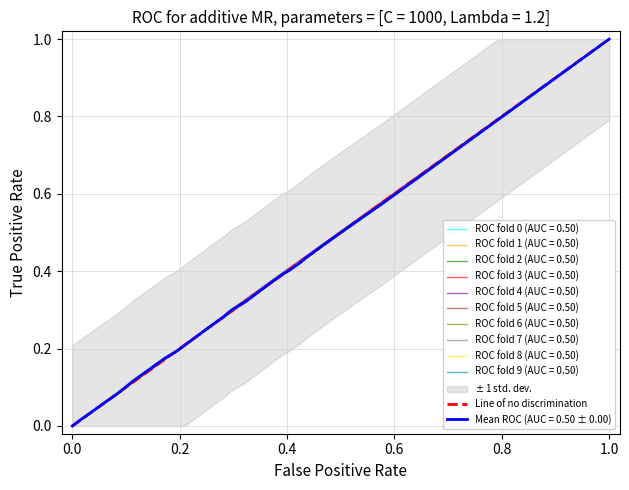

The ROC fold 0 (AUC = 0.50) series shows -0.3 at 0.0. True or false?

False